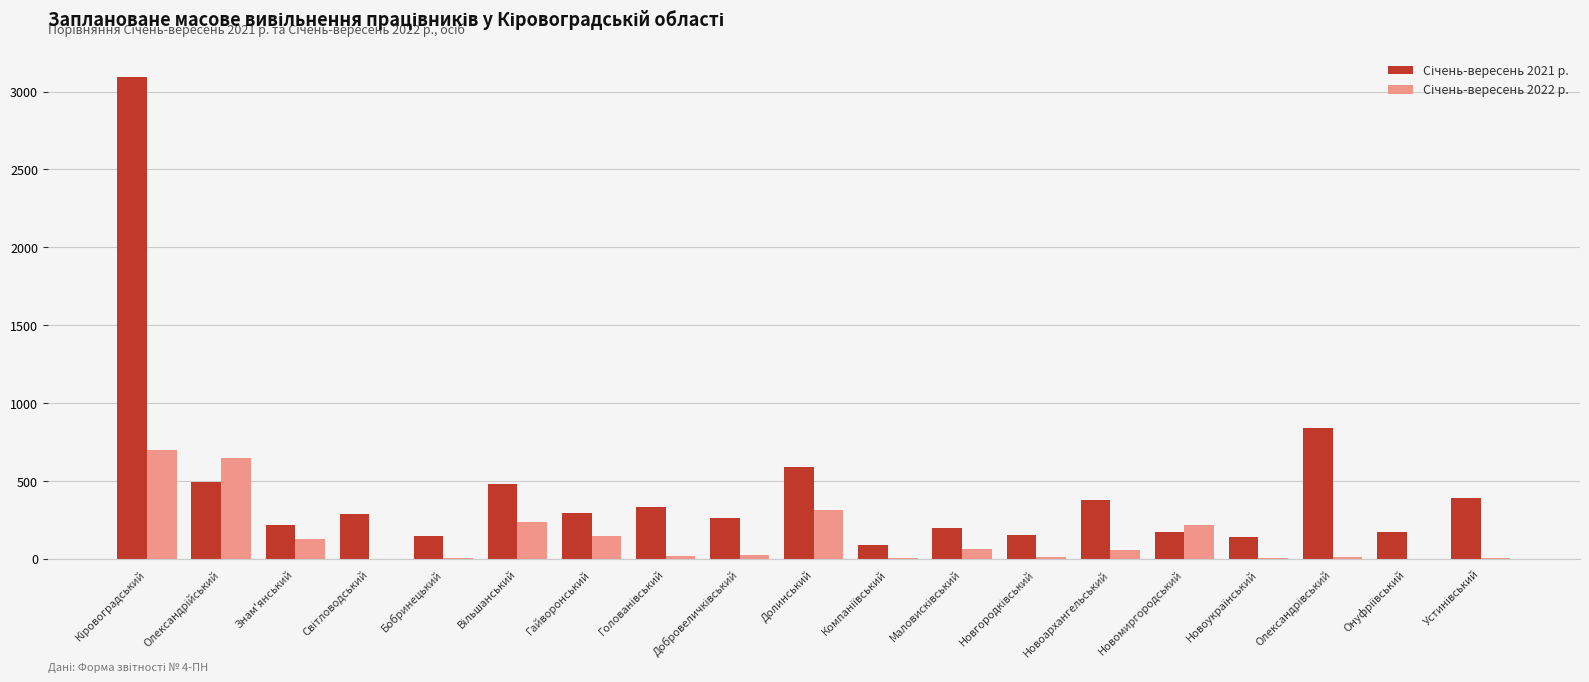

What is the greatest value displayed?

3092